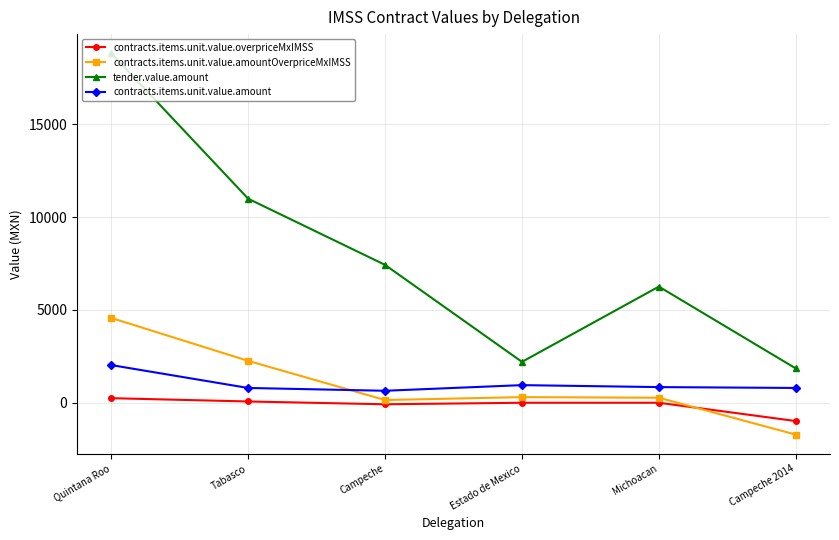

How many values in the contracts.items.unit.value.amount series are below 843?

3